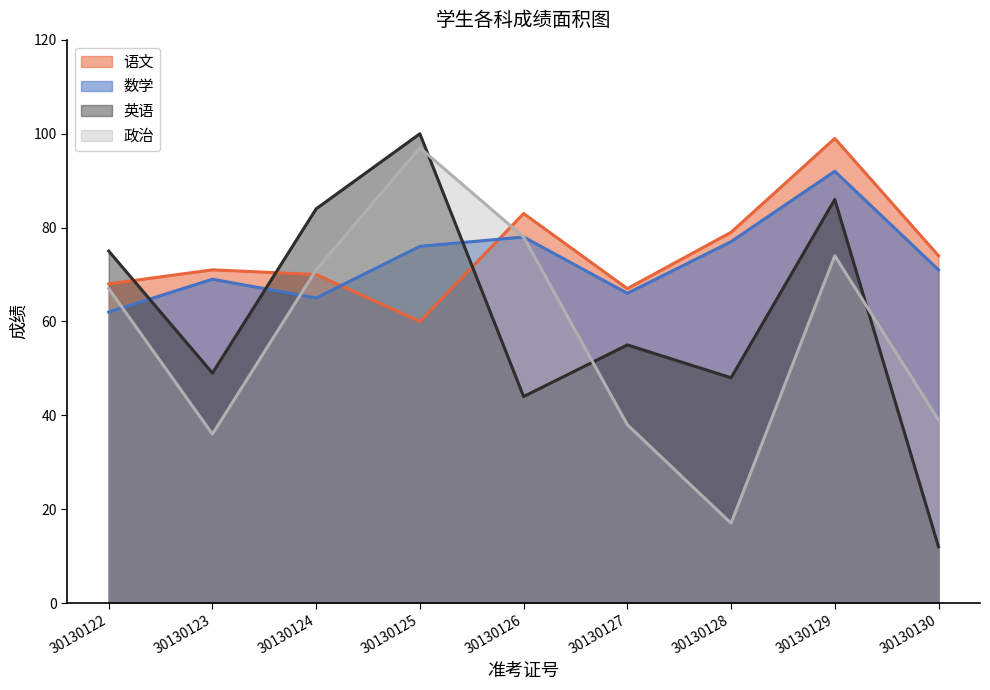

At how many categories does at least one series exceed 25?

9